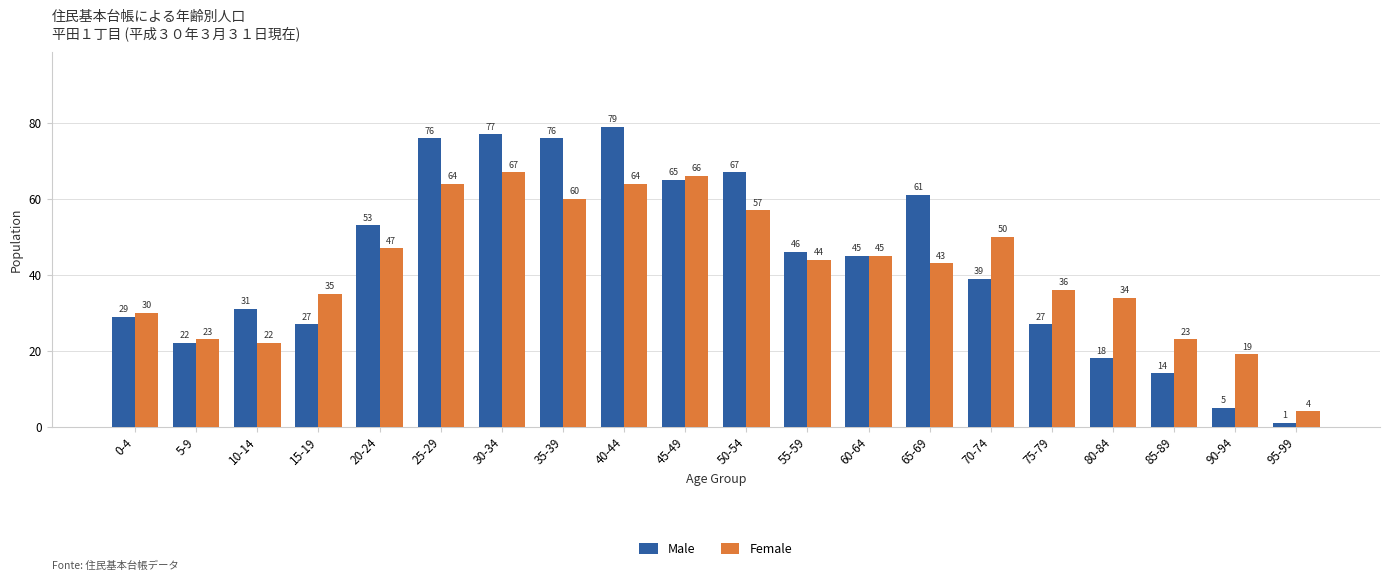

What is the difference between the Female values at 20-24 and 25-29?

17